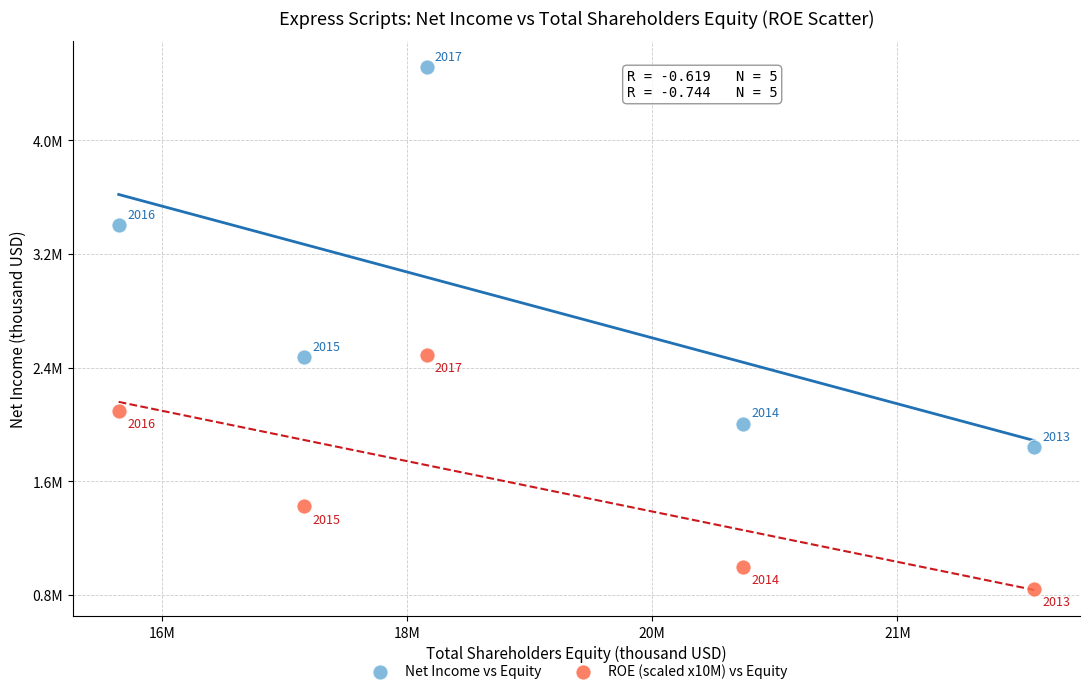

Which series has the widest spread of Y values?

Net Income vs Equity